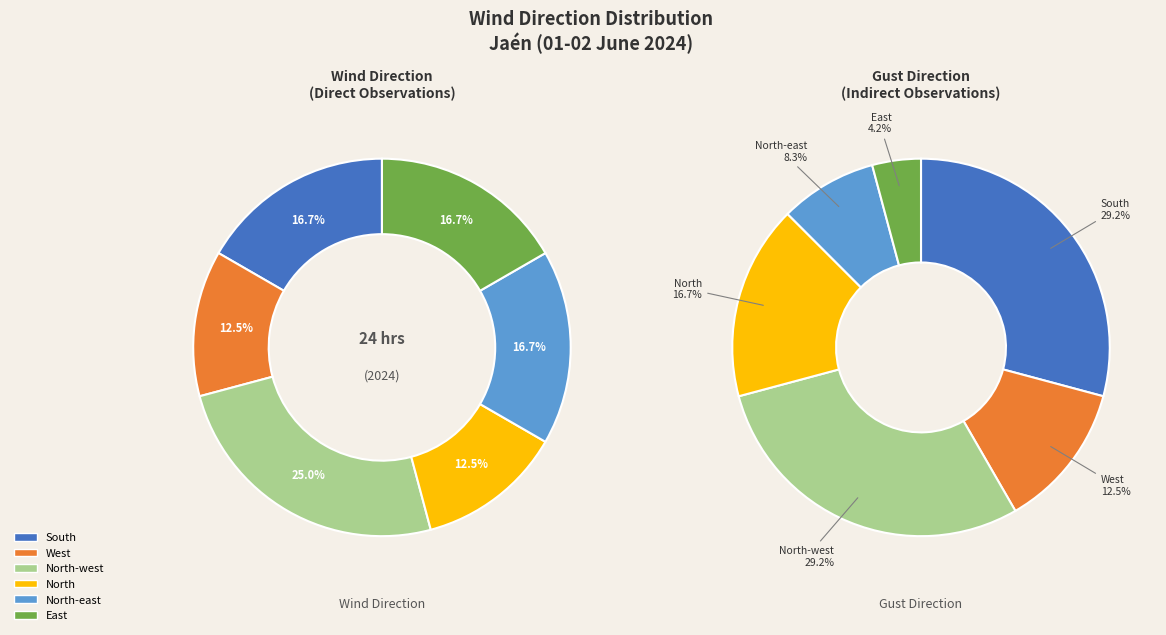

Is the sum of North-west and North greater than half?

No